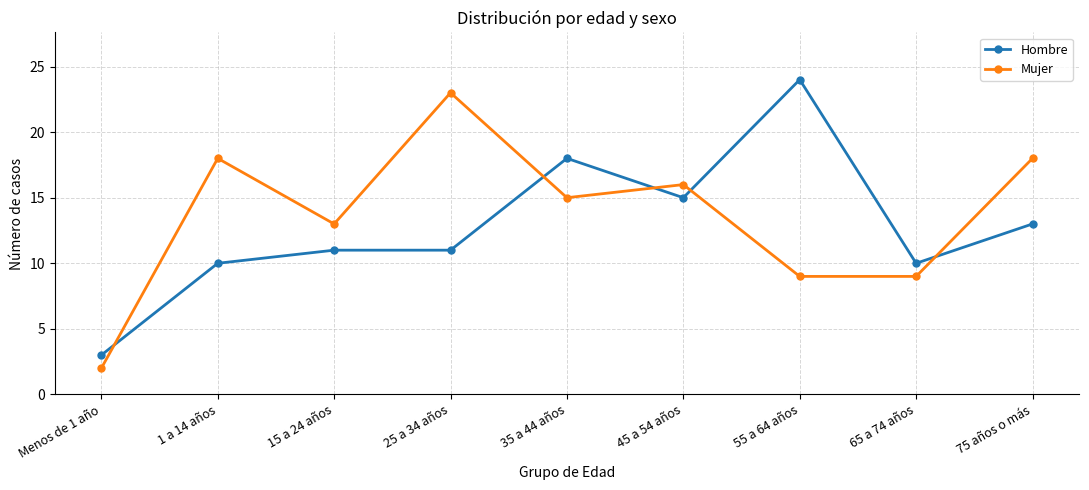

Is the value of Mujer at 55 a 64 años greater than the value of Hombre at 55 a 64 años?

No